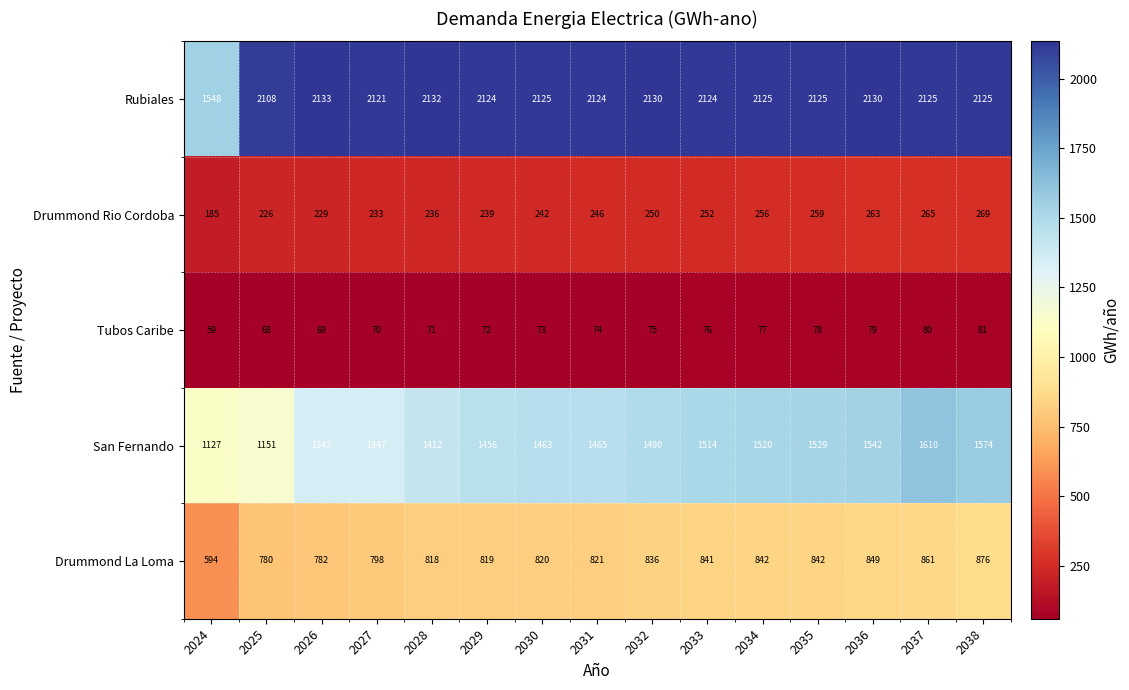

What is the sum of all Tubos Caribe values?

1102